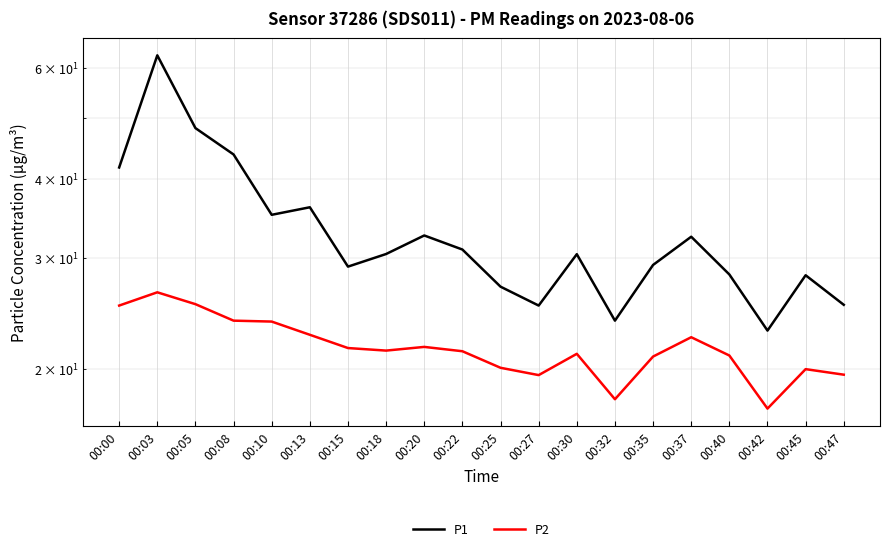

Which category has the lowest value in the P2 series?

00:42